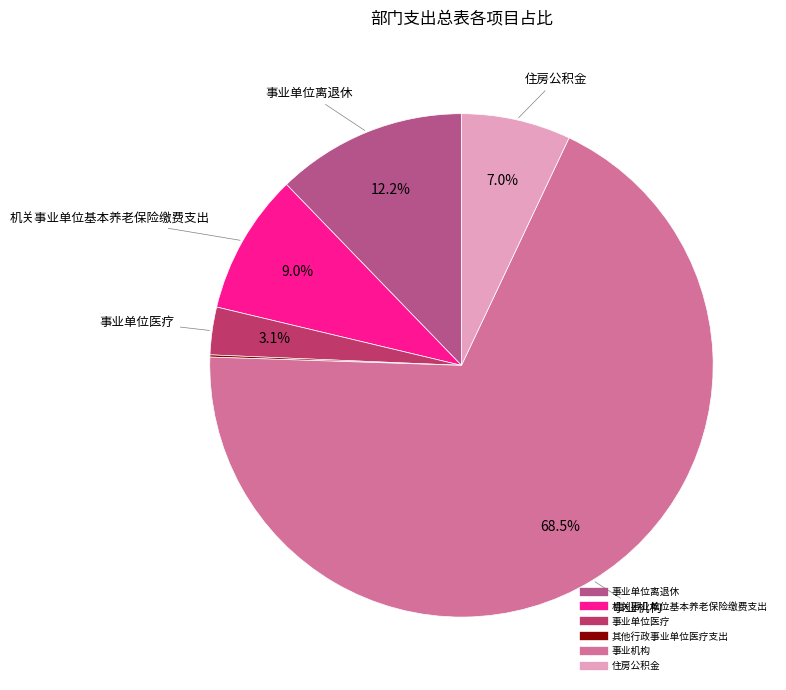

Which slice represents more than half of the pie?

事业机构